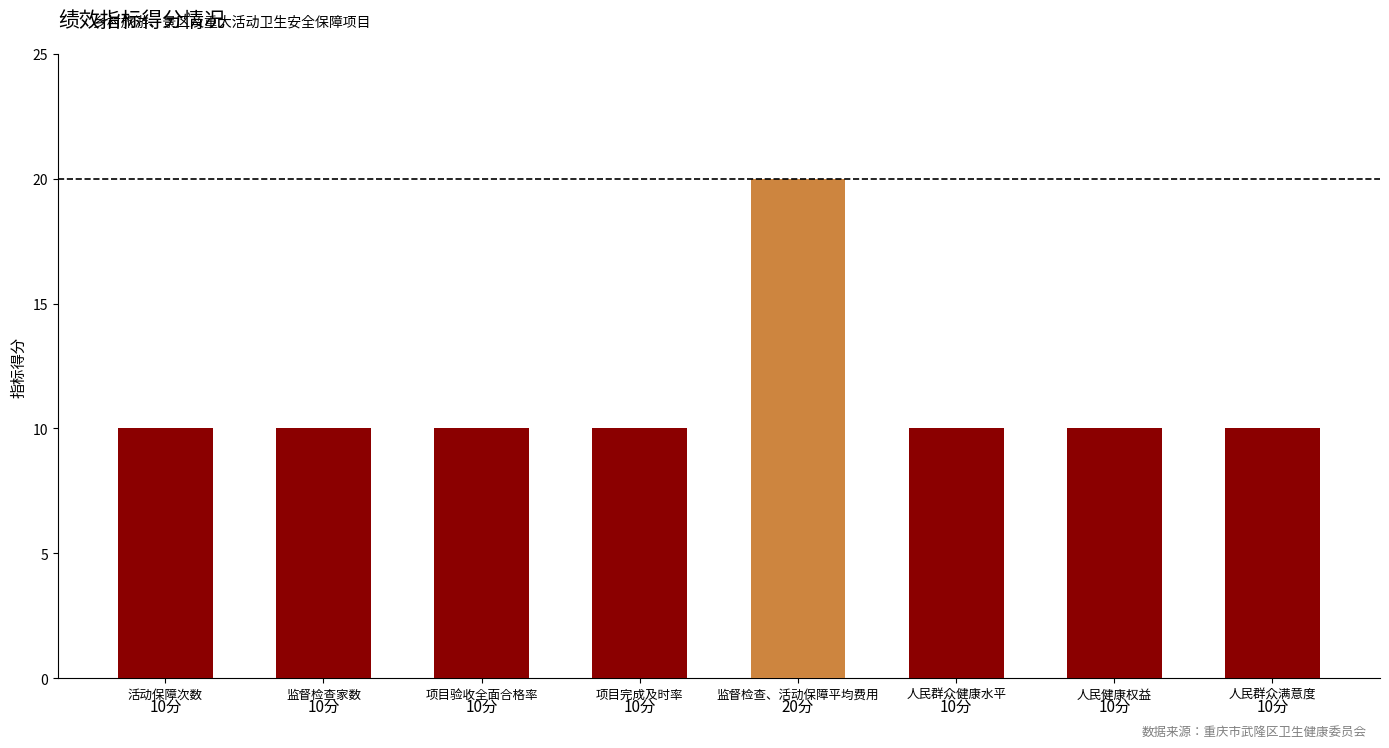

Reading left to right, transcribe all the data shown in this chart.

10	10	10	10	20	10	10	10